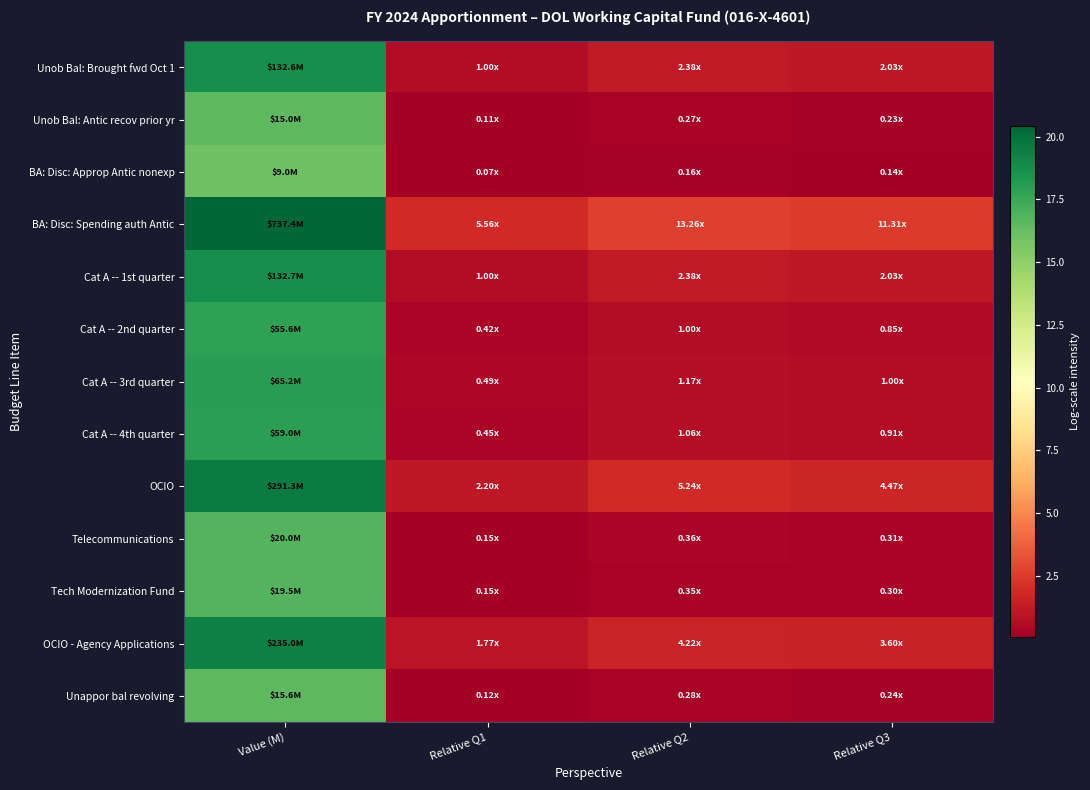

At how many categories does at least one series exceed 3?

1